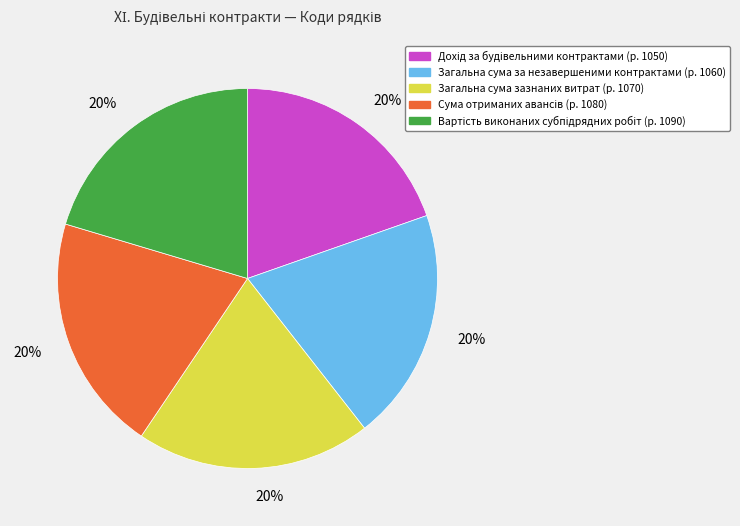

To the nearest percent, what is the average slice percentage?

20%